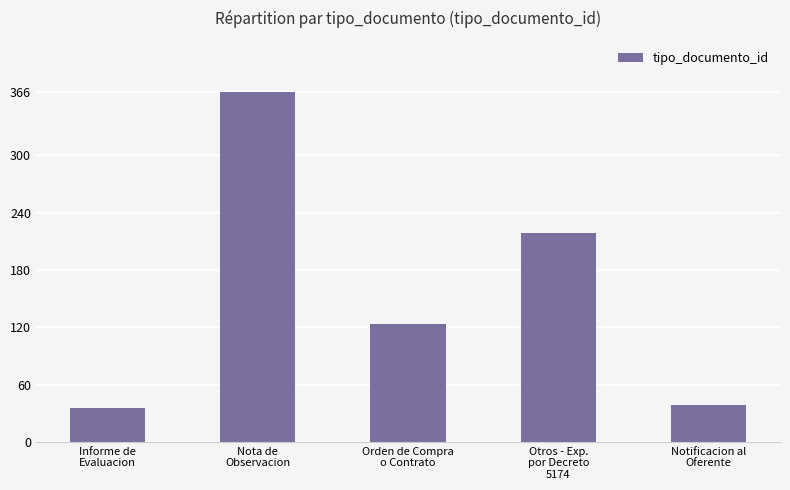

How many values are below 123?

2